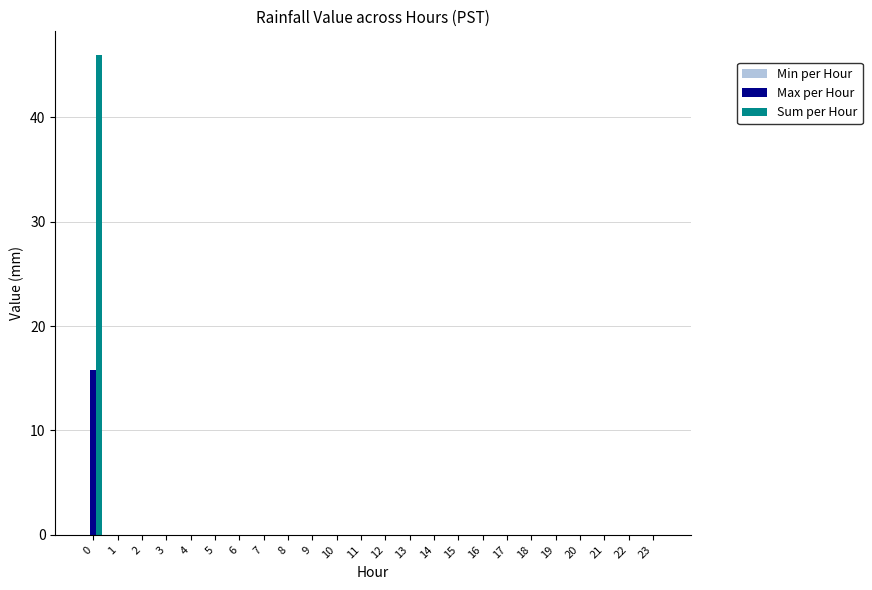

Is it true that Max per Hour equals 0.0 at 5?

True